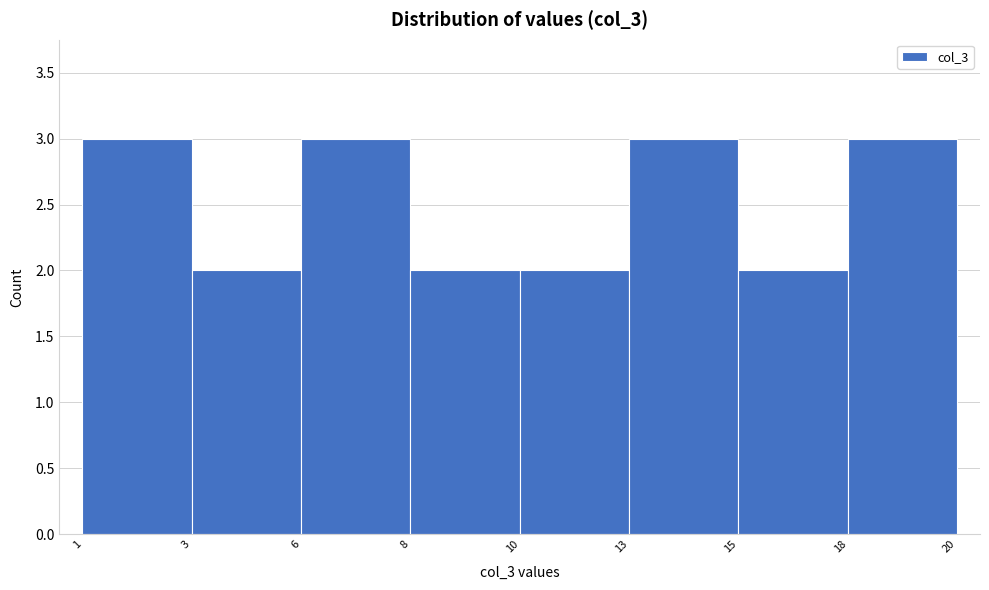

Reading left to right, extract all data points from this chart.

1=3	3=2	6=3	8=2	10=2	13=3	15=2	18=3